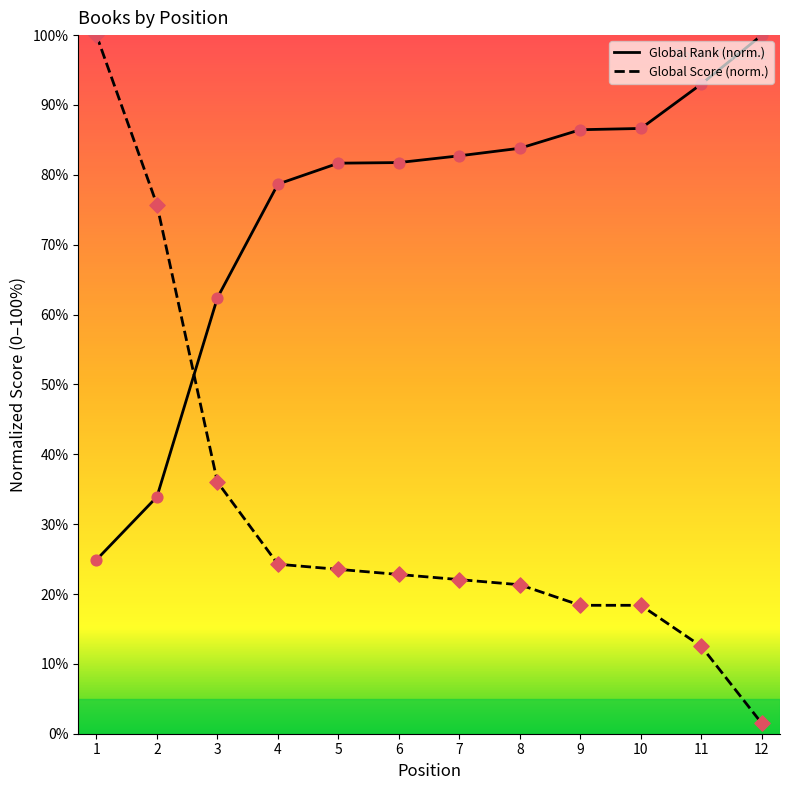

Is the value of Global Rank (normalized) at 5 greater than the value of Global Score (normalized) at 9?

Yes